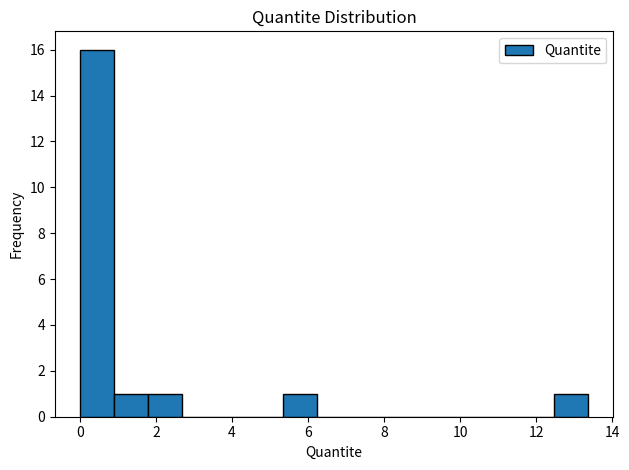

Reading left to right, transcribe this chart: for each bar, give the range it covers on the x-axis and its height. Neither the bar edges nor the heights are printed on the chart, so give them approximately, as read against the axes.

0.0 to 1.0: 16
1.0 to 1.8: 1
1.8 to 2.6: 1
2.6 to 3.6: 0
3.6 to 4.4: 0
4.4 to 5.4: 0
5.4 to 6.2: 1
6.2 to 7.2: 0
7.2 to 8.0: 0
8.0 to 9.0: 0
9.0 to 9.8: 0
9.8 to 10.6: 0
10.6 to 11.6: 0
11.6 to 12.4: 0
12.4 to 13.4: 1